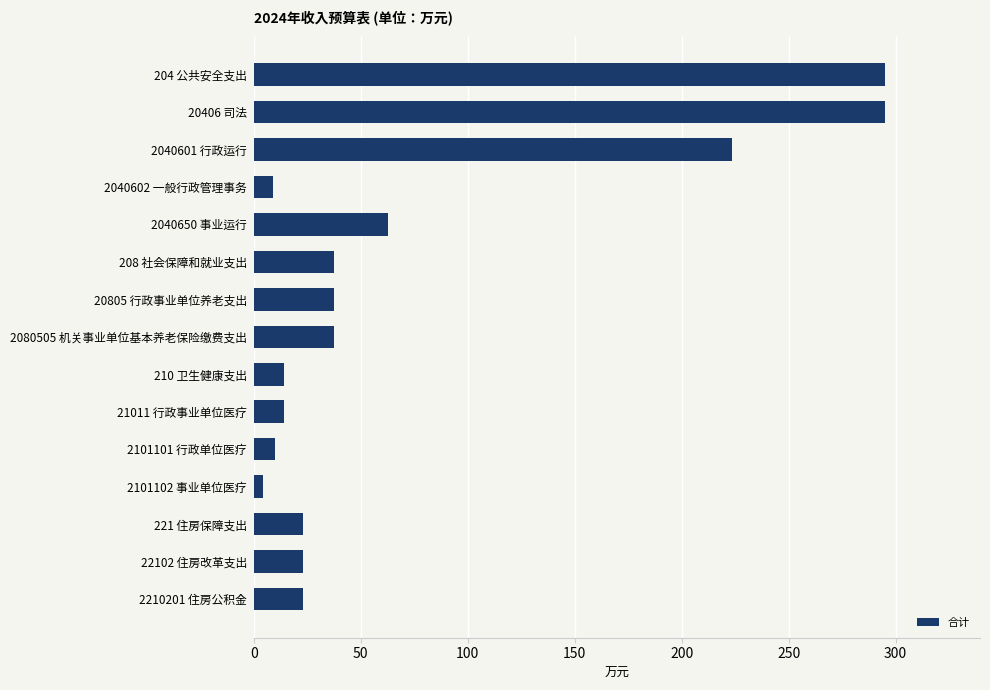

Does the chart contain stacked bars?

No